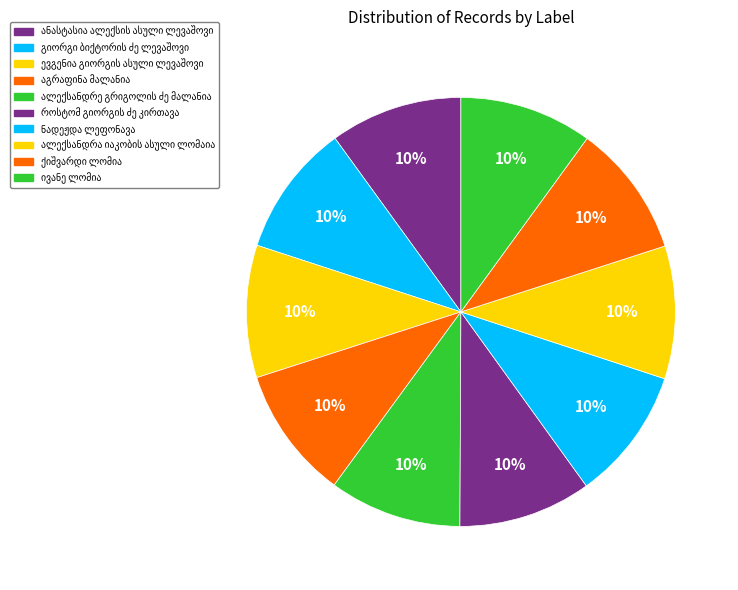

Between გიორგი ბიქტორის ძე ლევაშოვი and ნადეჟდა ლეფონავა, which is larger?

ნადეჟდა ლეფონავა